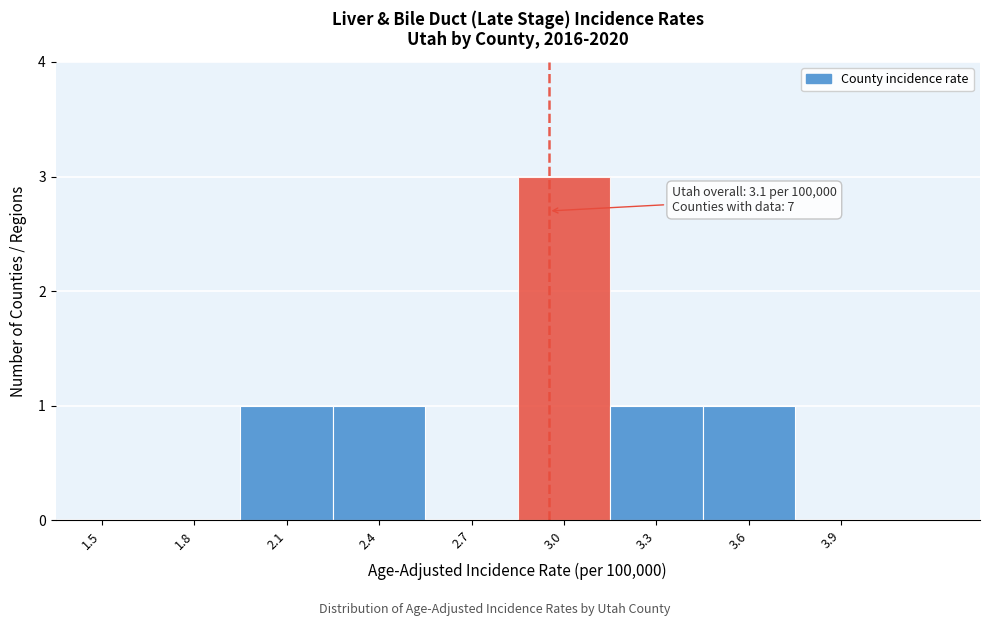

Reading left to right, what are all the values shown in this chart?

1.5=0	1.8=0	2.1=1	2.4=1	2.7=0	3.0=3	3.3=1	3.6=1	3.9=0